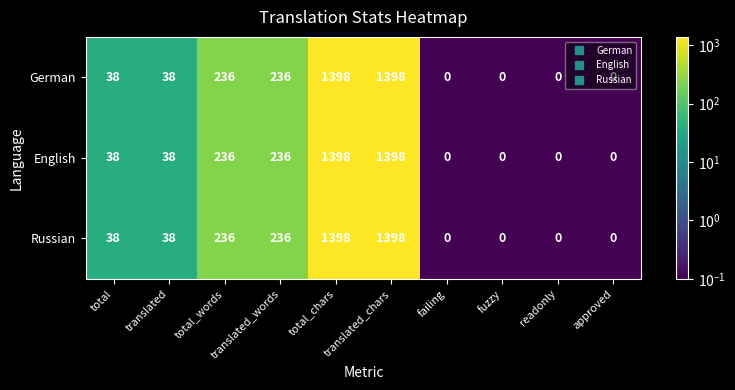

What is the approximate value of German at translated_chars?

1398